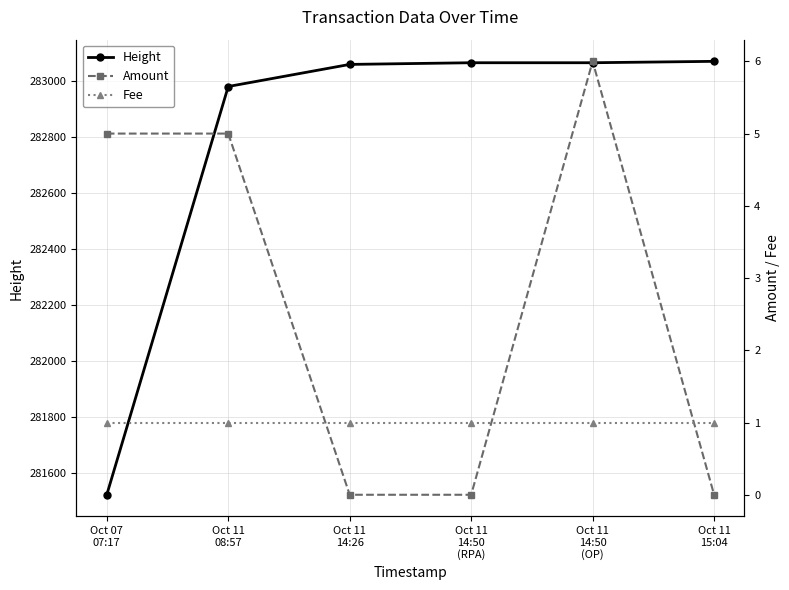

What is the spread (max minus min) of values at Oct 11
15:04?

283072